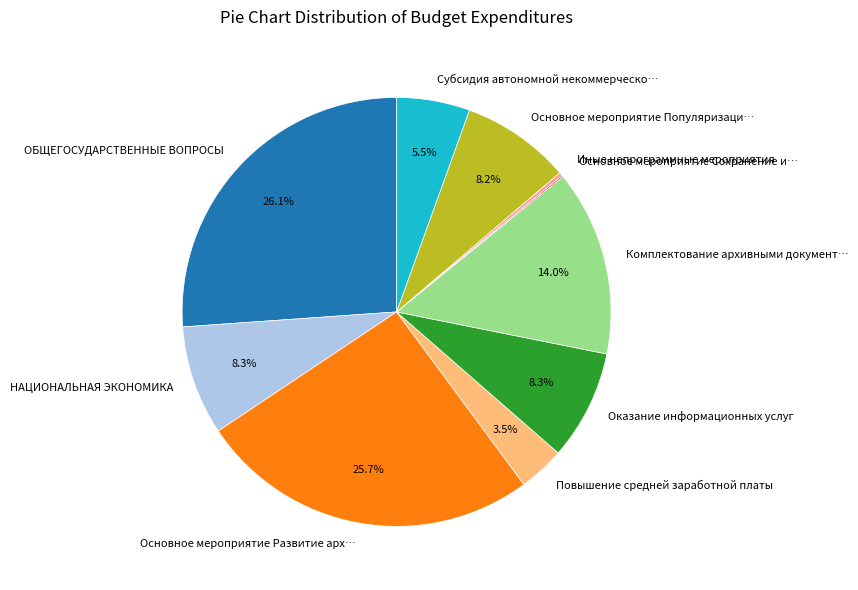

To the nearest percent, what percentage of the pie is Оказание информационных услуг?

8%